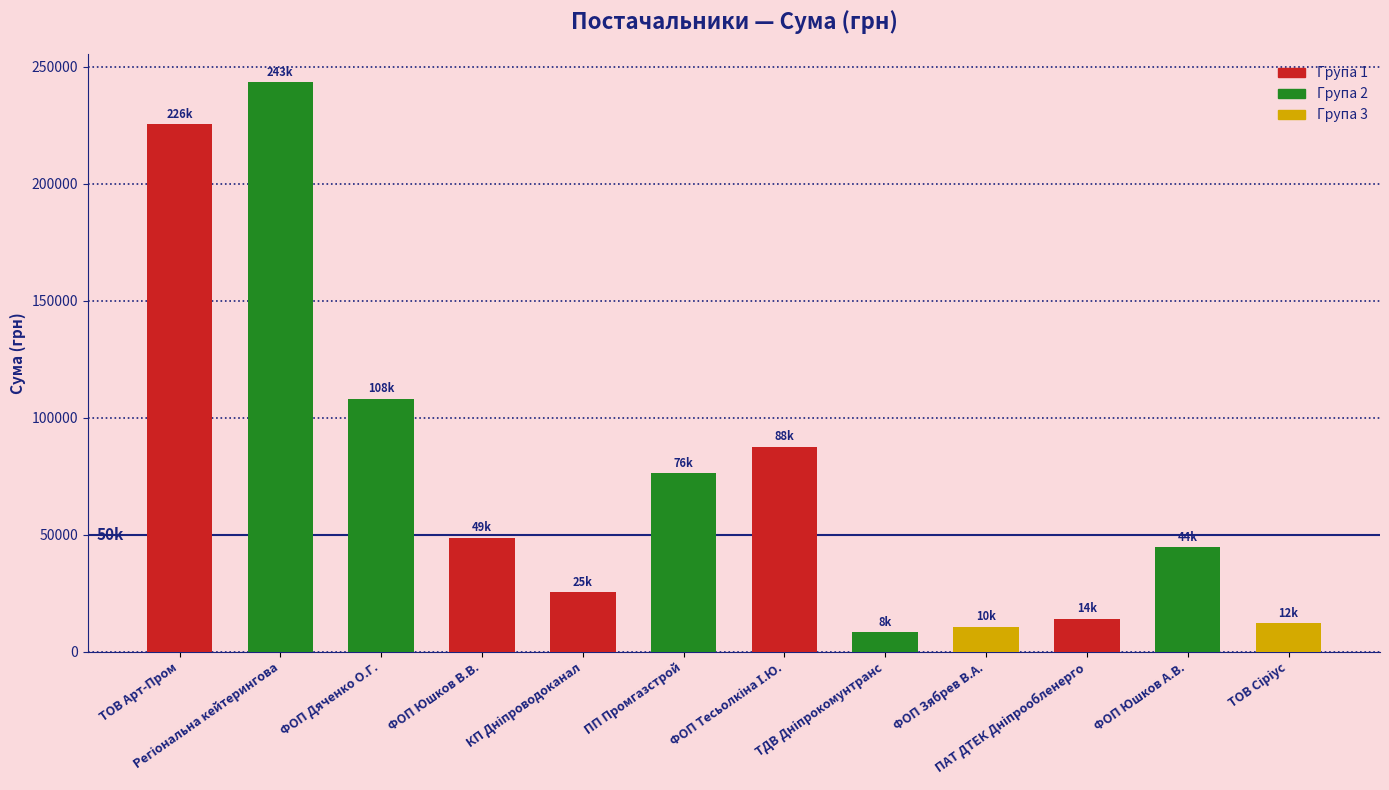

How many series are shown in this chart?

1